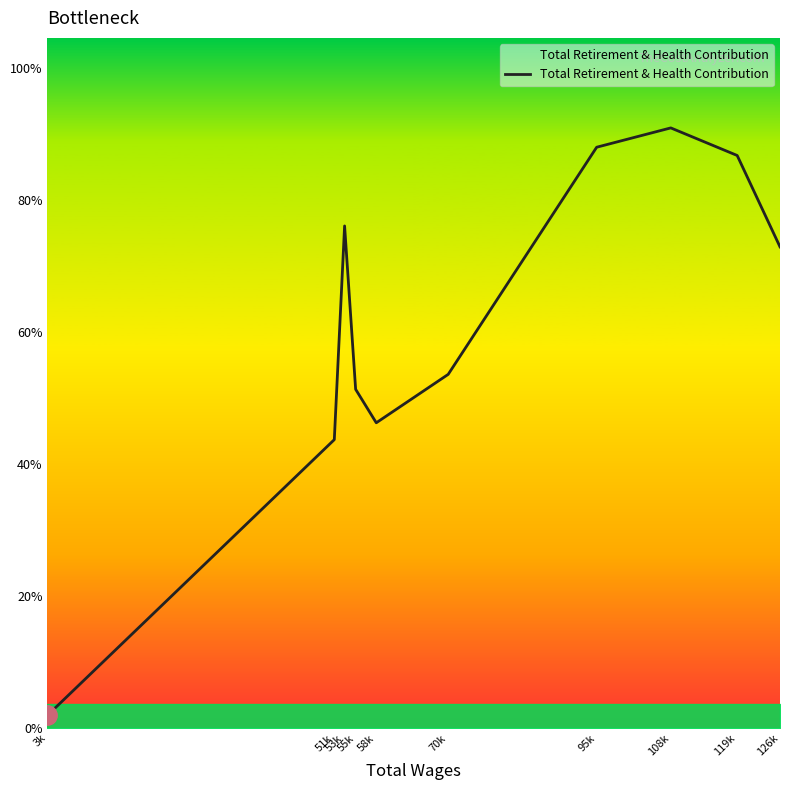

Does the chart display data point markers on the line(s)?

No